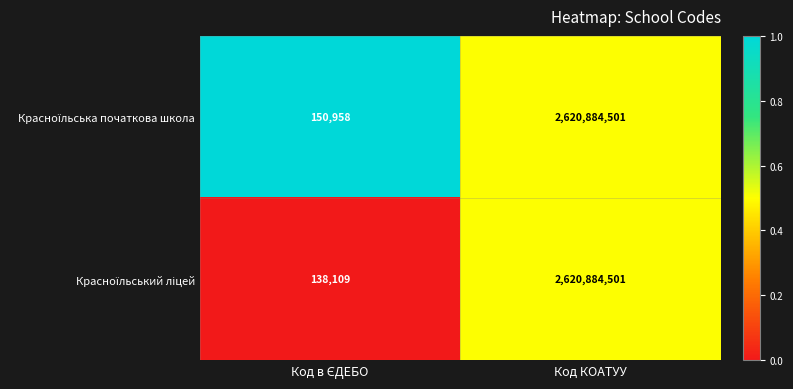

At which category does the chart reach its peak across all series?

Код КОАТУУ